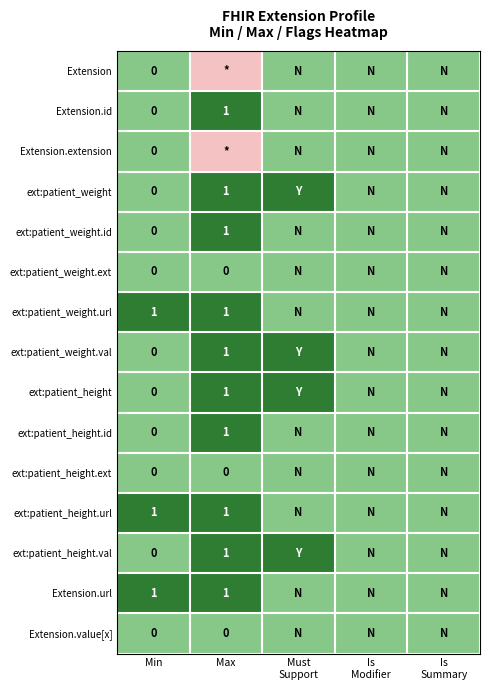

The value of ext:patient_height at Max is 1.0. True or false?

True